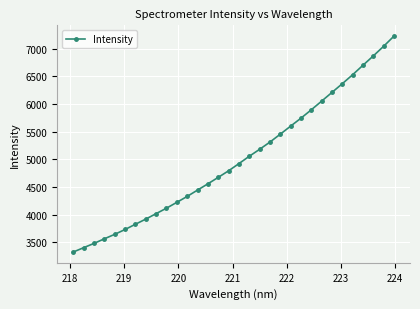

True or false: there are more than 1 points higher than both neighbors.

False